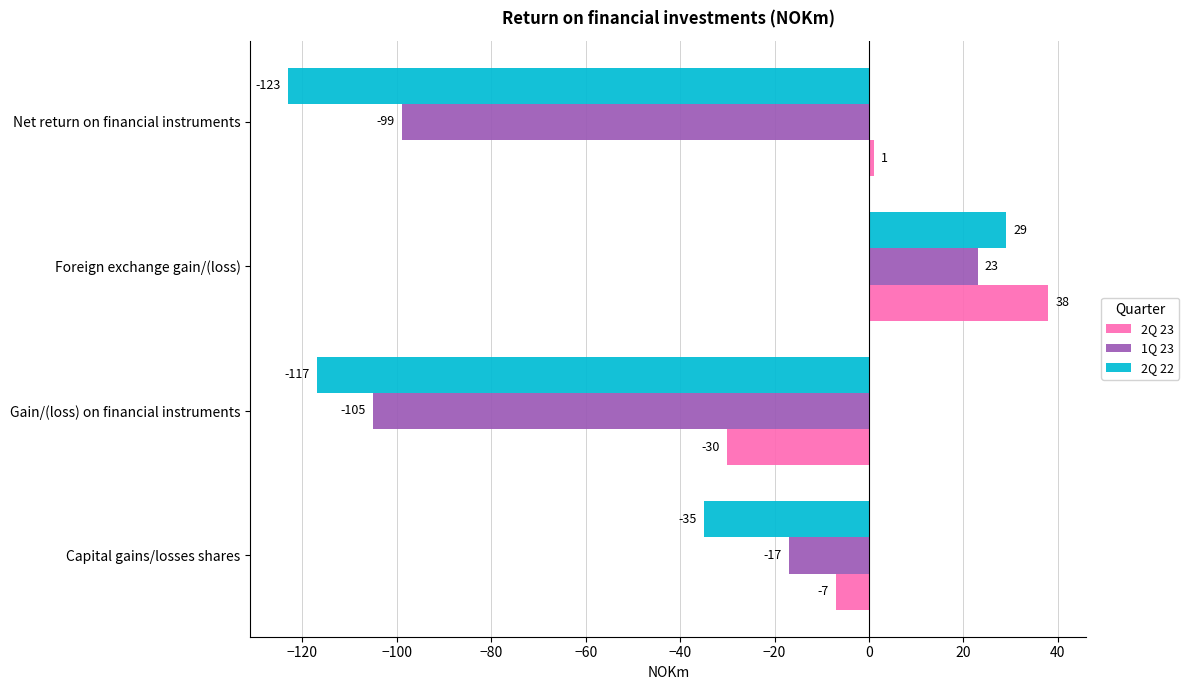

The value of 2Q 22 at Foreign exchange gain/(loss) is 29. True or false?

True